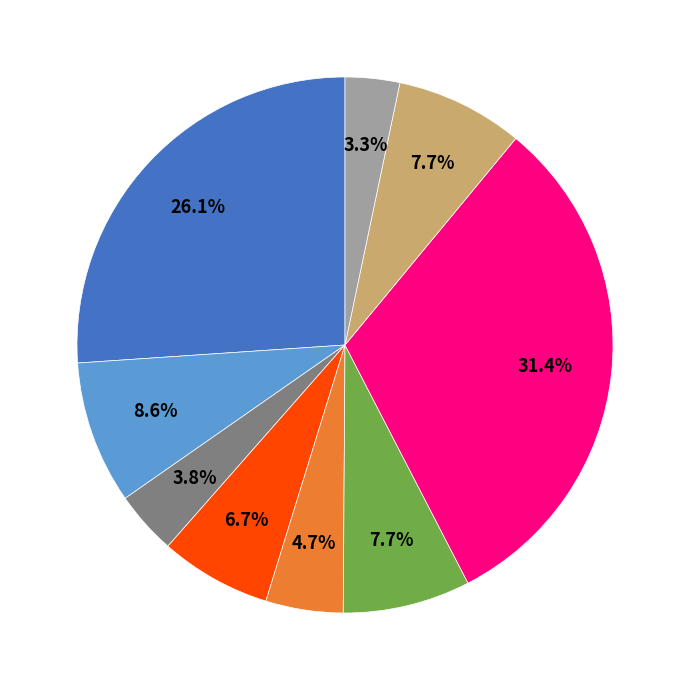

Is there a majority slice in this chart?

No